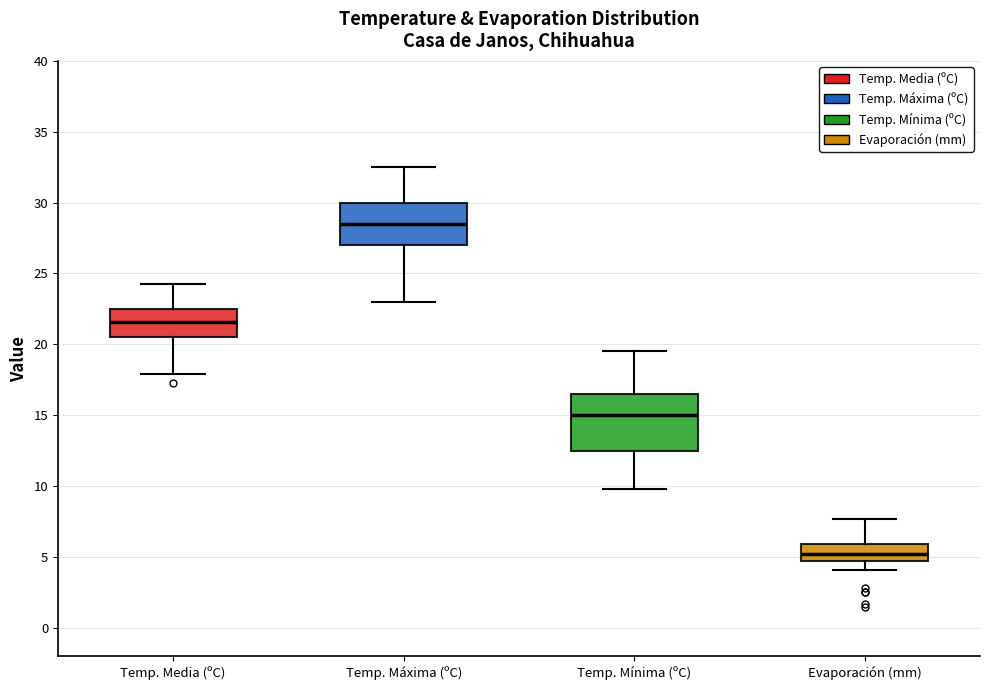

Which box has the lowest median line?

Evaporación (mm)